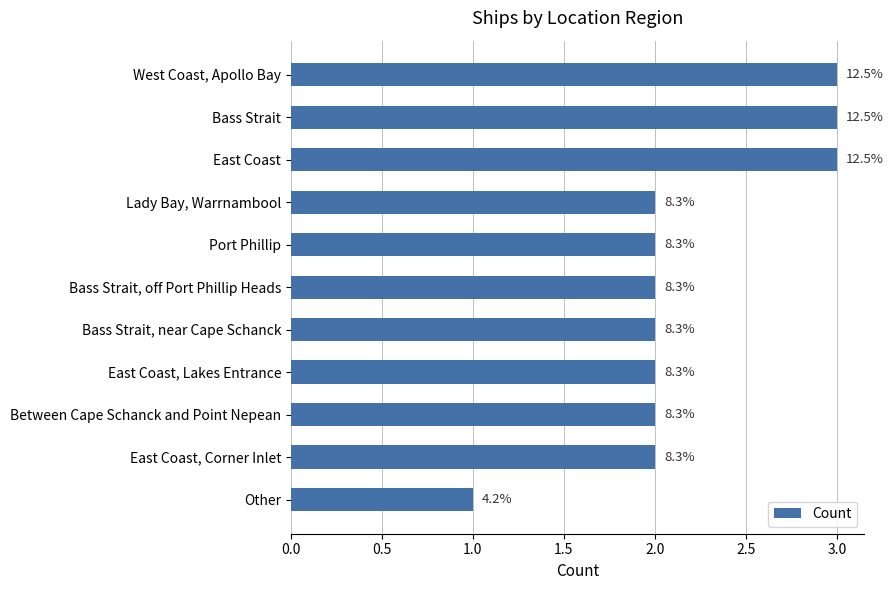

Does the chart contain any negative values?

No